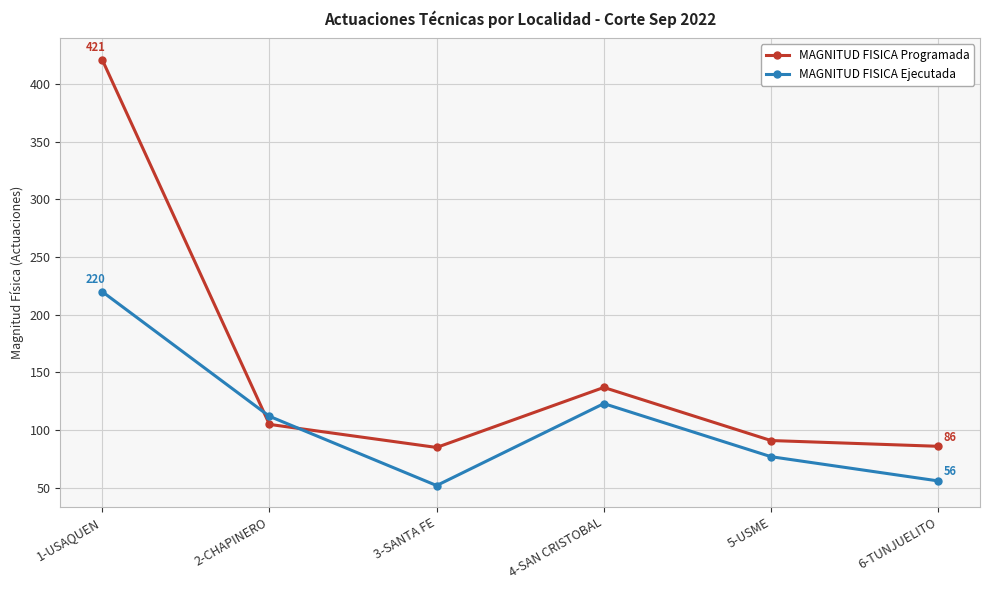

What is the minimum value shown in the chart?

52